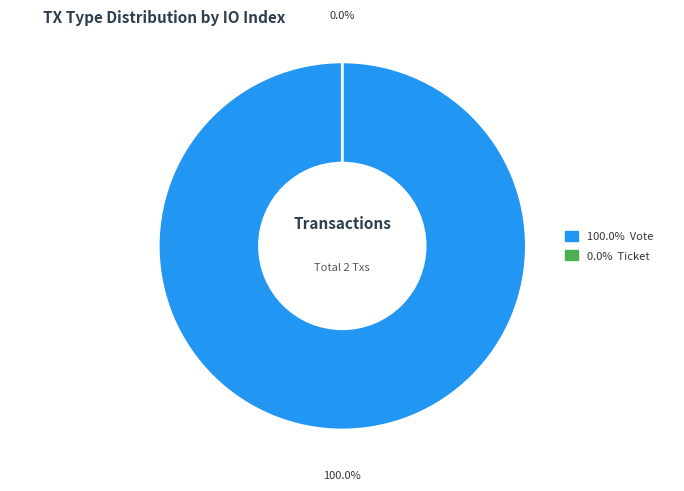

Is the sum of Ticket and Vote greater than half?

Yes